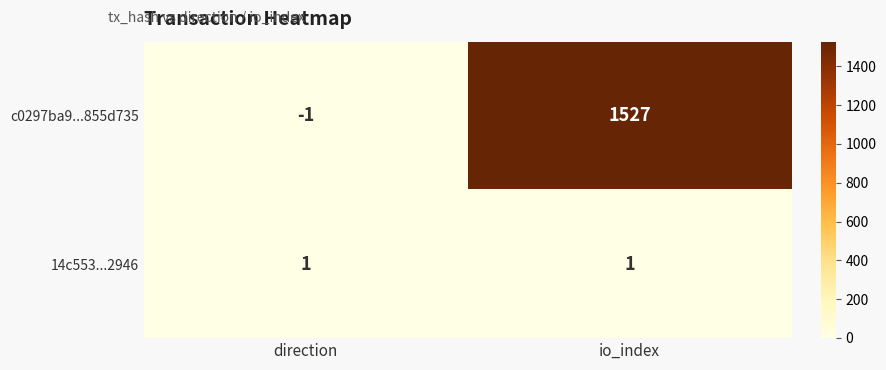

What is the spread (max minus min) of values at direction?

2